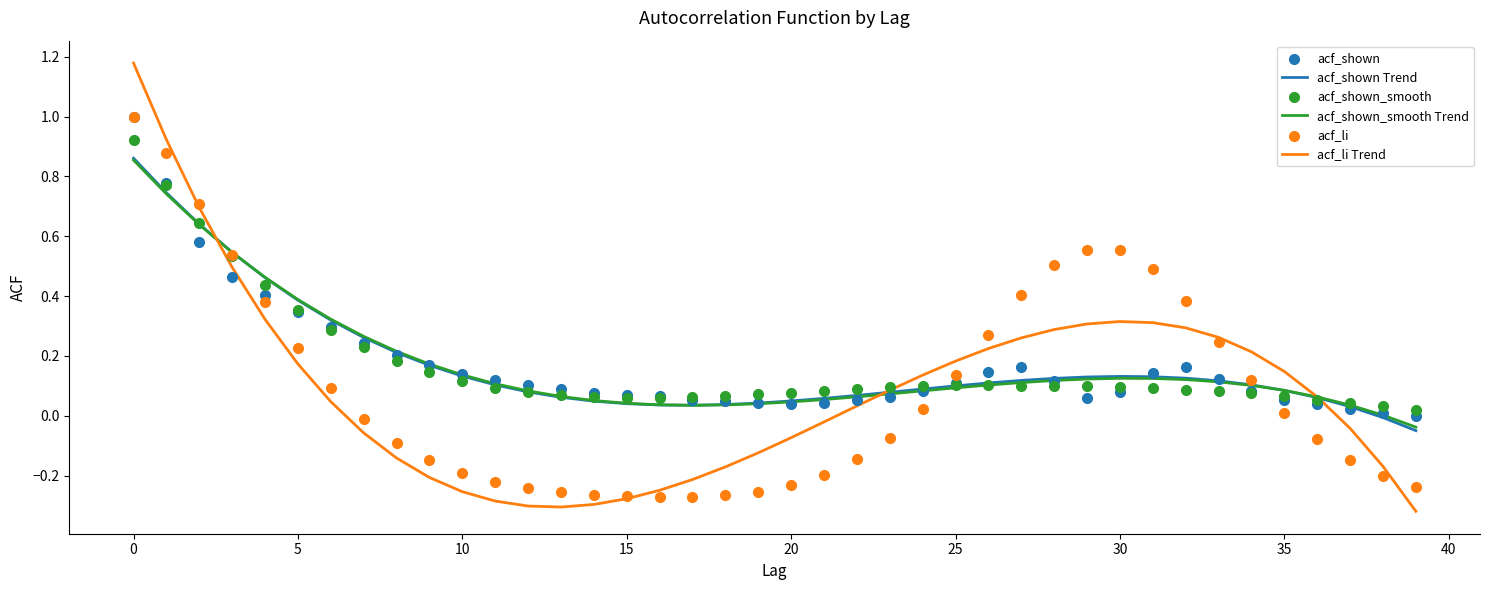

Which series reaches the minimum Y coordinate?

acf_li Trend